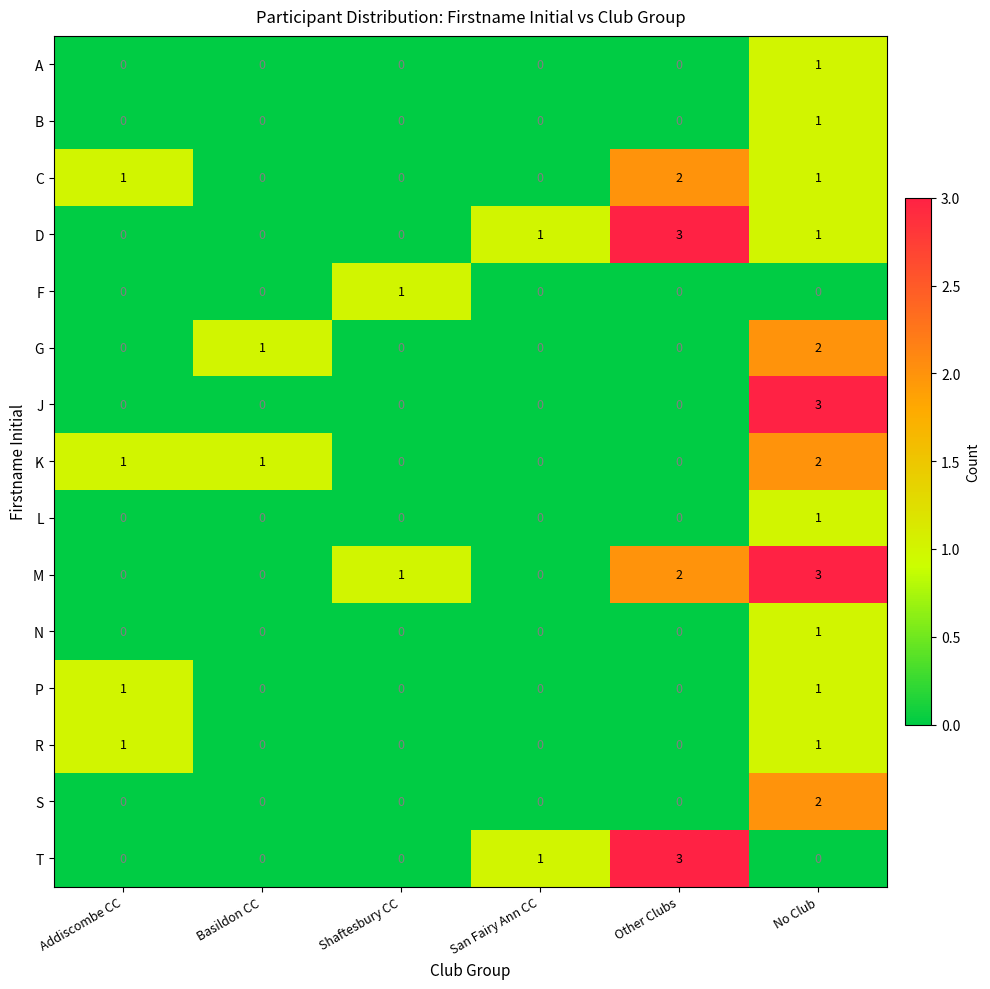

What is the difference between the highest and lowest values at No Club?

3